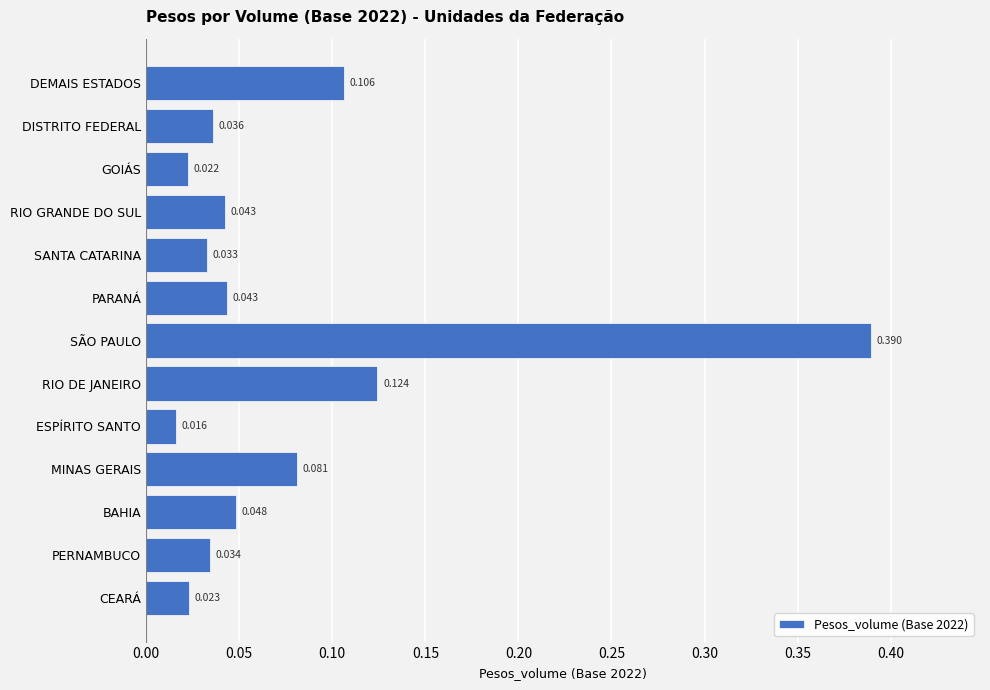

Where is the data nearest to the value 0?

ESPÍRITO SANTO